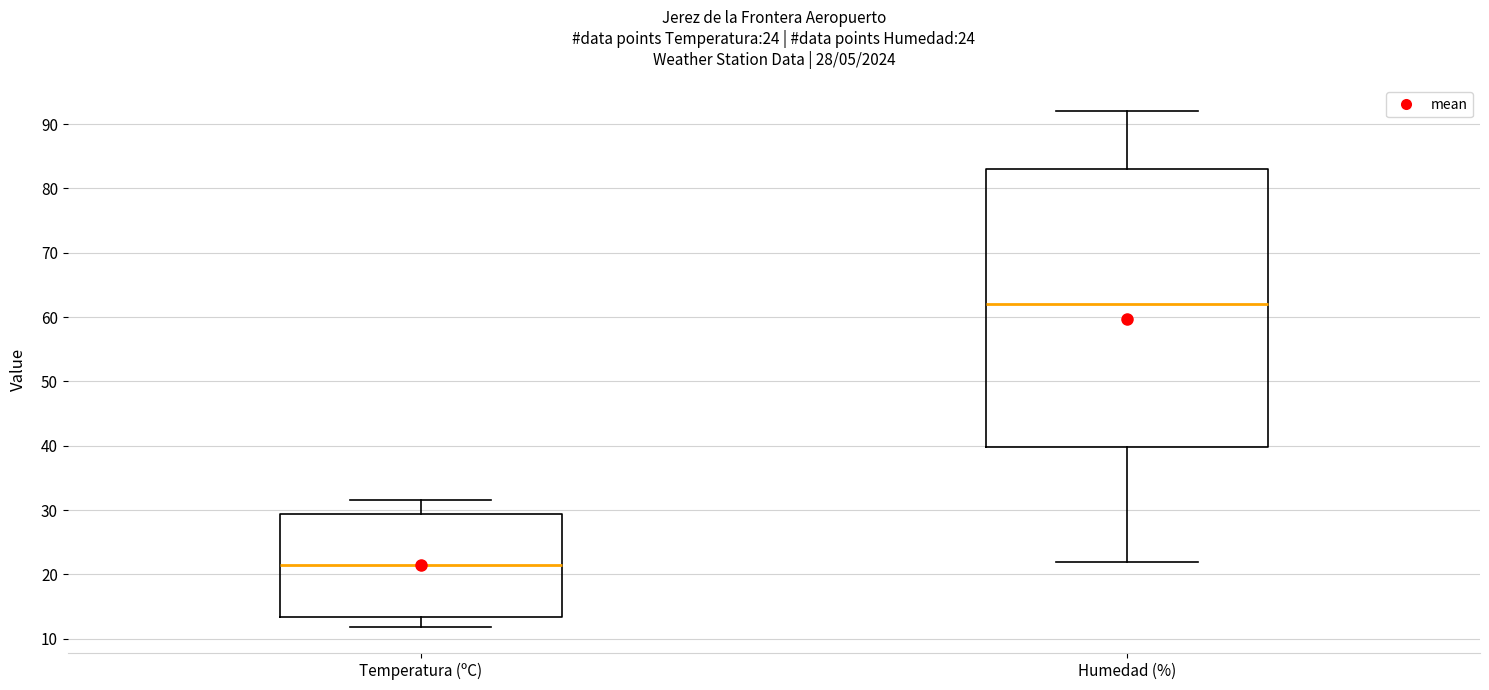

Which box has the lowest median line?

Temperatura (ºC)